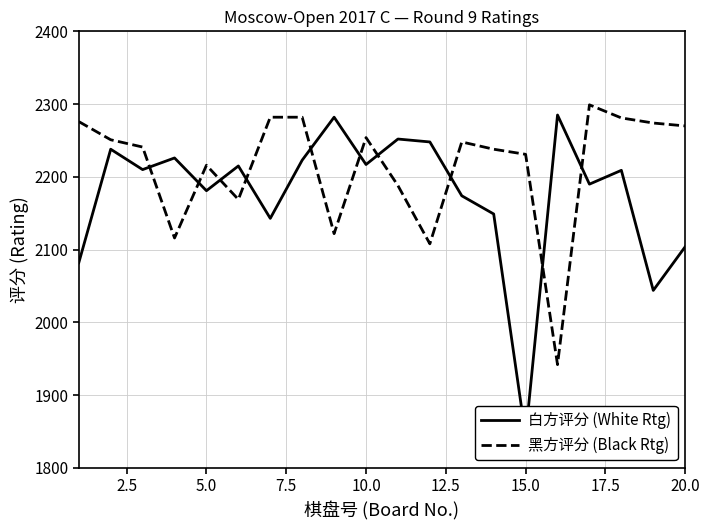

The 黑方评分 (Black Rtg) series shows 4048 at 20.0. True or false?

False